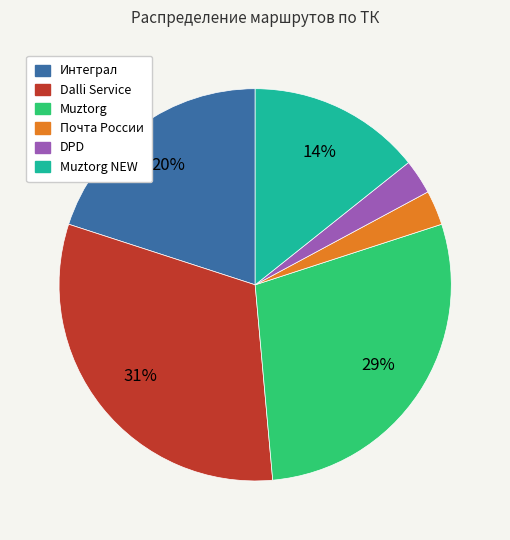

Which has a higher value, Dalli Service or DPD?

Dalli Service